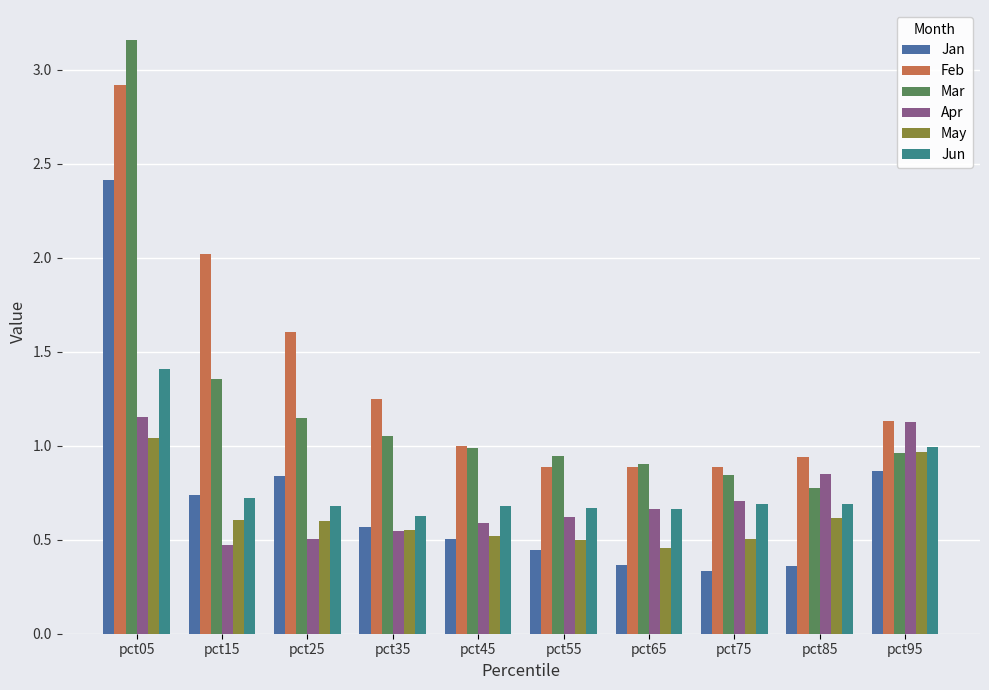

What is the sum of the Jun values at pct85 and pct05?

2.1